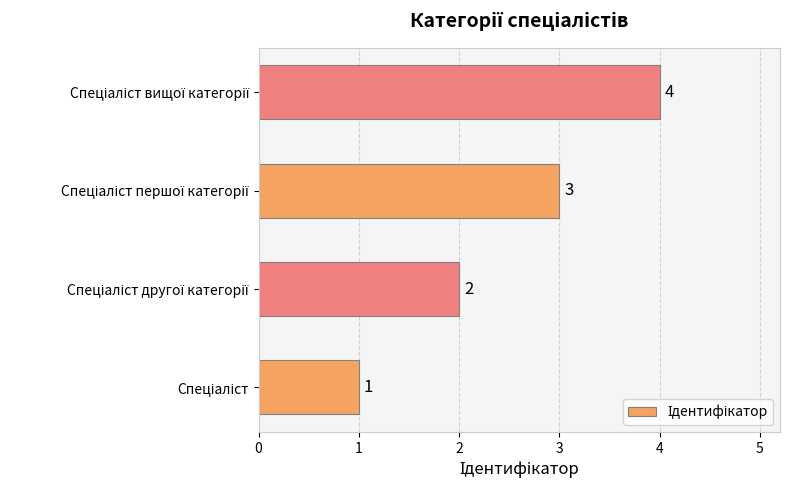

What is the maximum value shown in the chart?

4